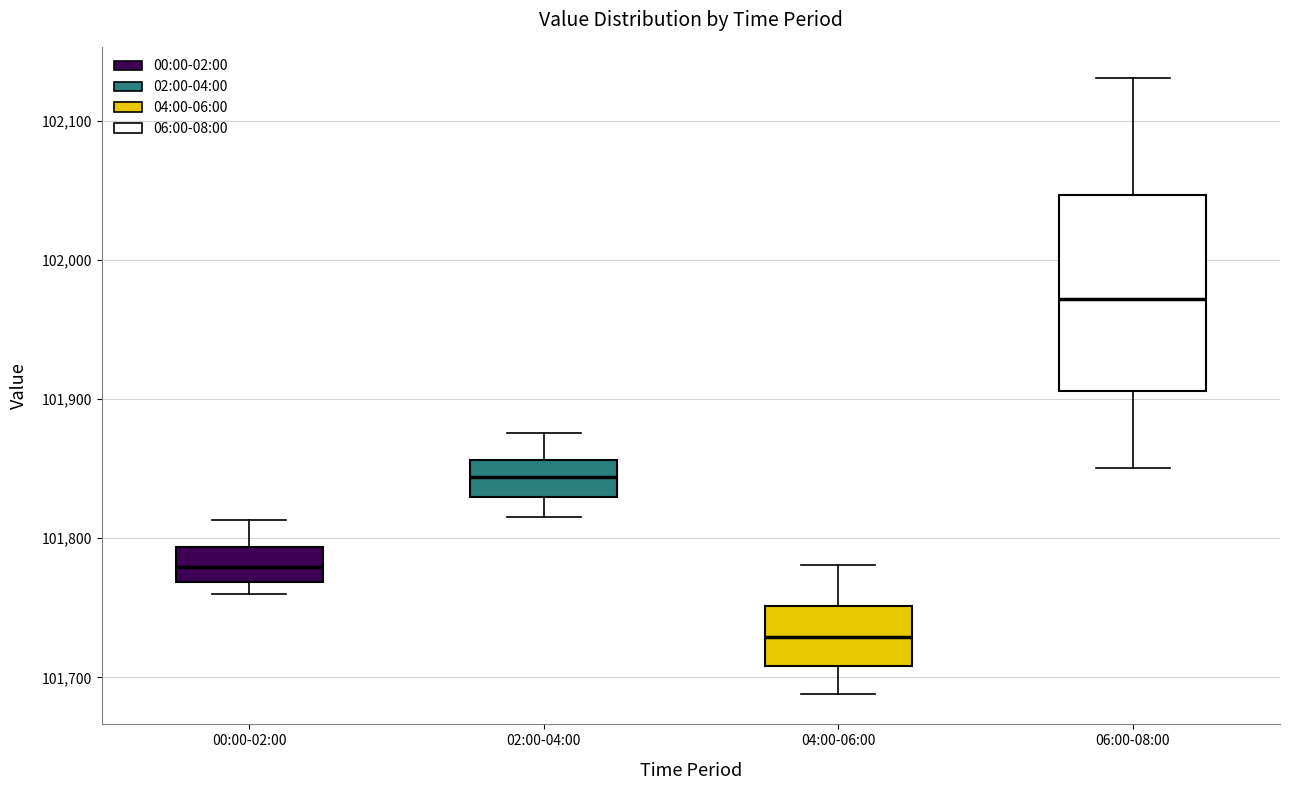

Which box is the tallest, from its lower edge to its upper edge?

06:00-08:00